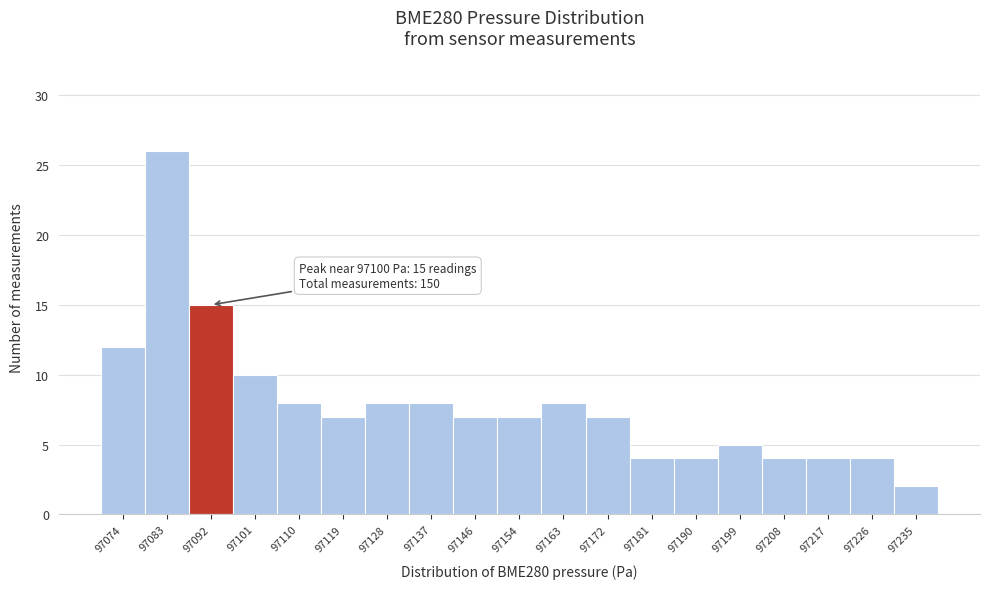

Reading left to right, what are all the values shown in this chart?

12	26	15	10	8	7	8	8	7	7	8	7	4	4	5	4	4	4	2